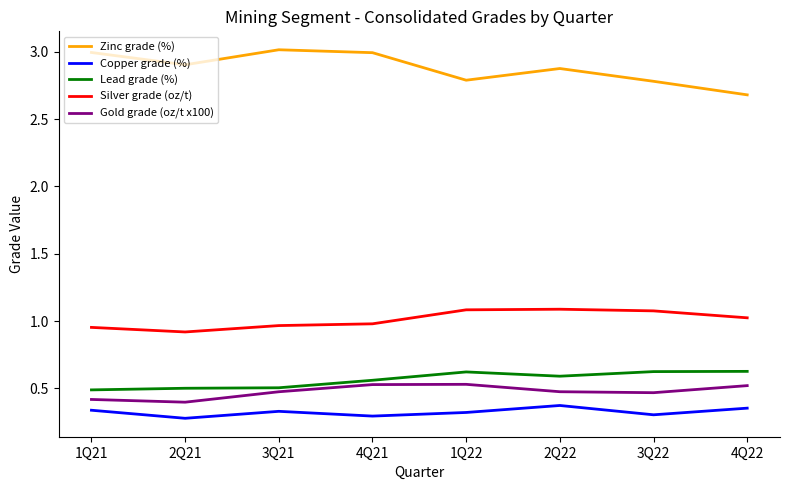

What is the total value across all series at 2Q21?

5.0